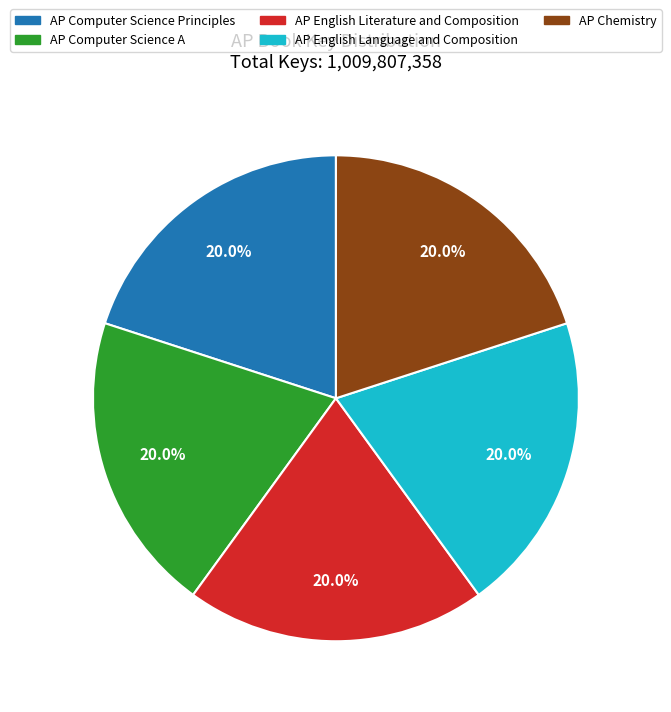

How many slices are in this pie chart?

5